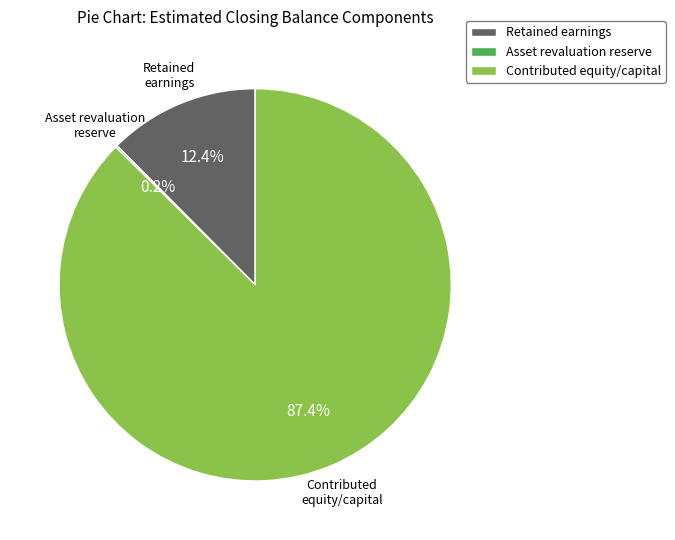

Does any single category account for the majority?

Yes